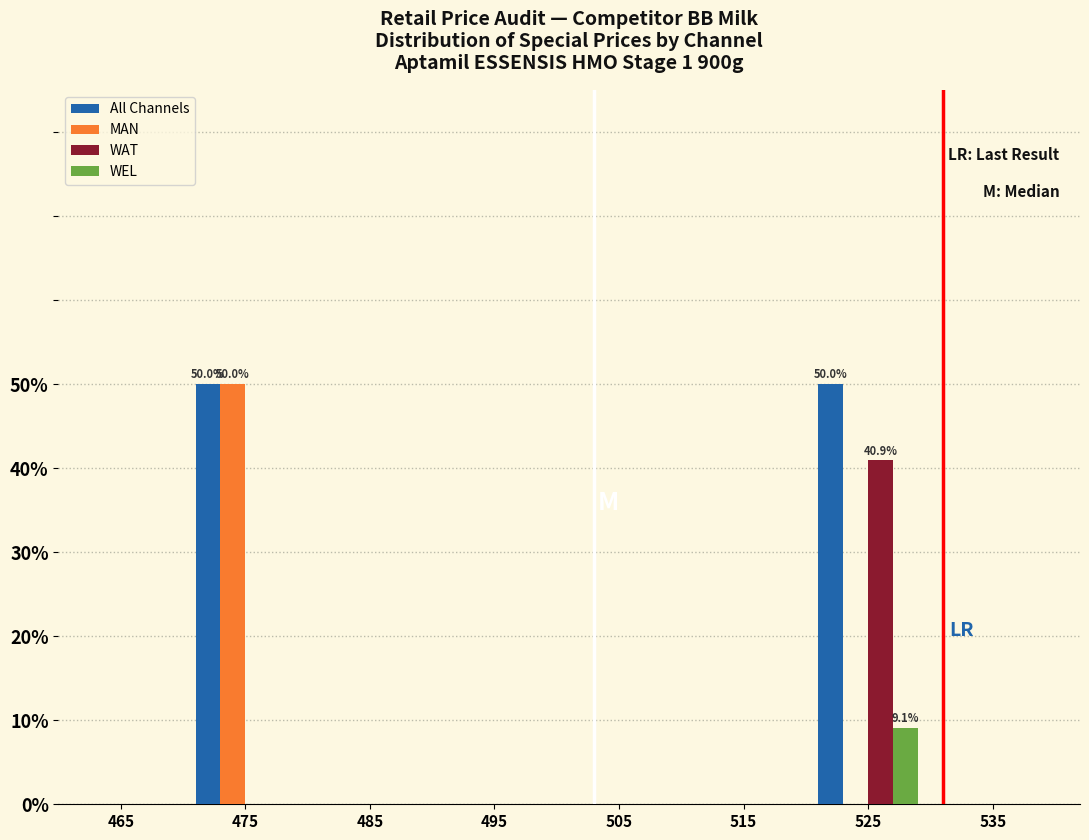

In the WEL series, which range on the x-axis has the tallest bar?

520 to 530